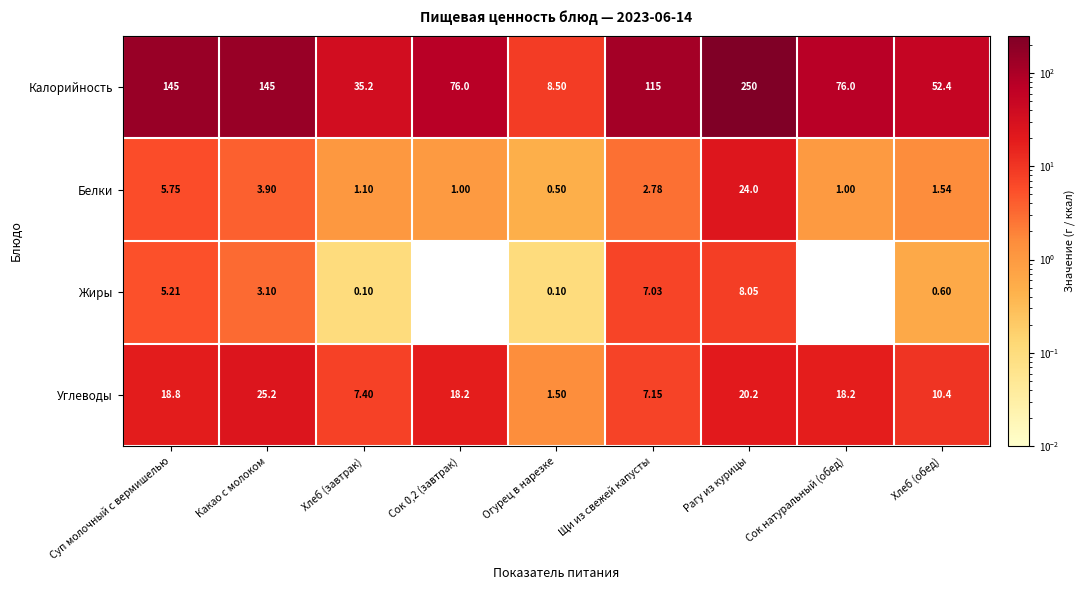

Count the number of data series in this chart.

4